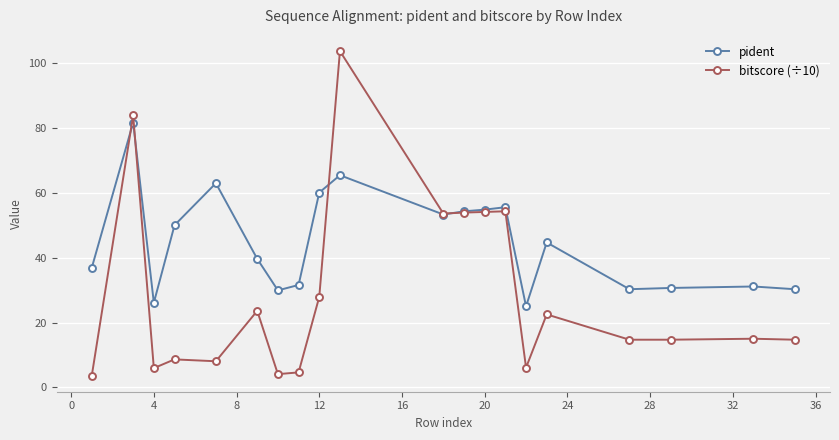

True or false: bitscore (÷10) has more than 0 interior local peaks.

True